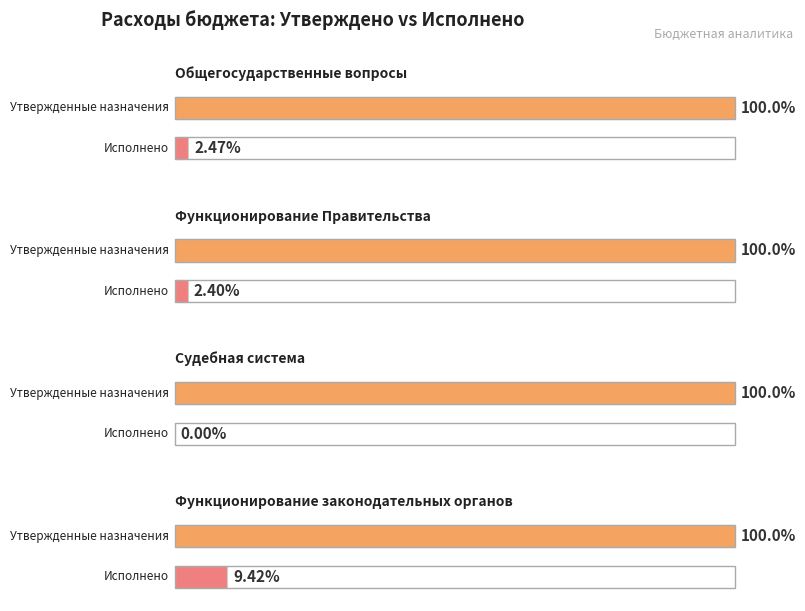

Which category has the highest value across all series?

Общегосударственные вопросы